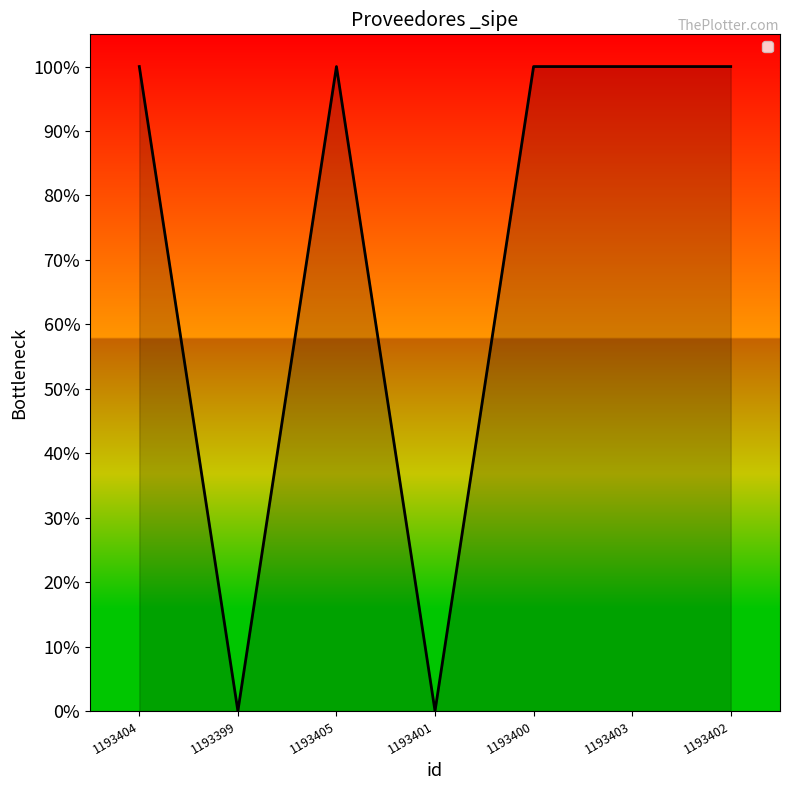

Does the chart display data point markers on the line(s)?

No